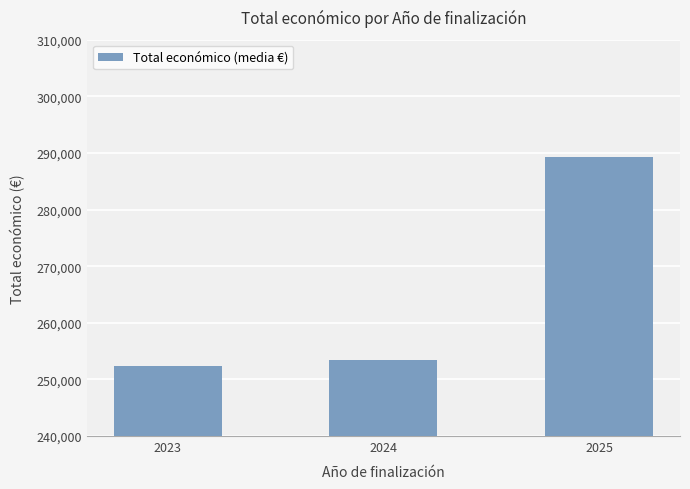

List the labels in order of value, smallest first.

2023, 2024, 2025